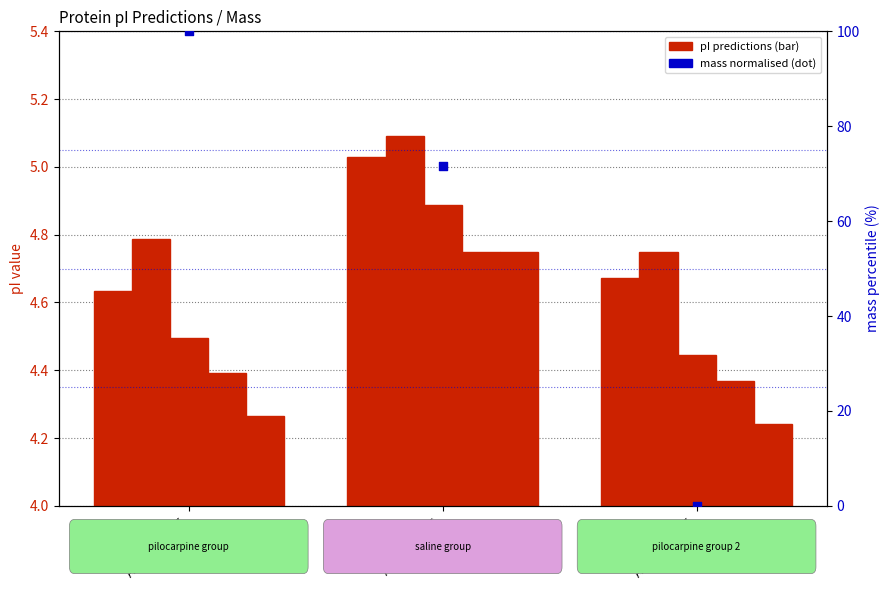

At how many categories does at least one series exceed 5?

2